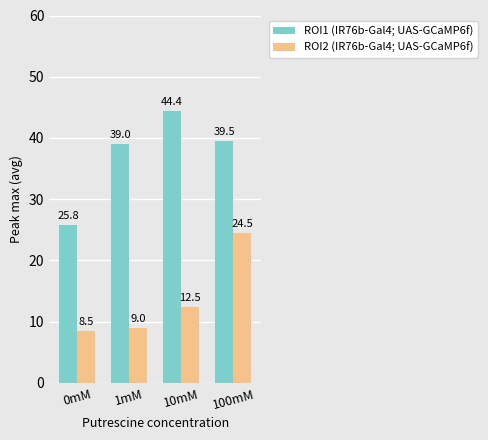

Which series has the largest total across all categories?

ROI1 (IR76b-Gal4; UAS-GCaMP6f)